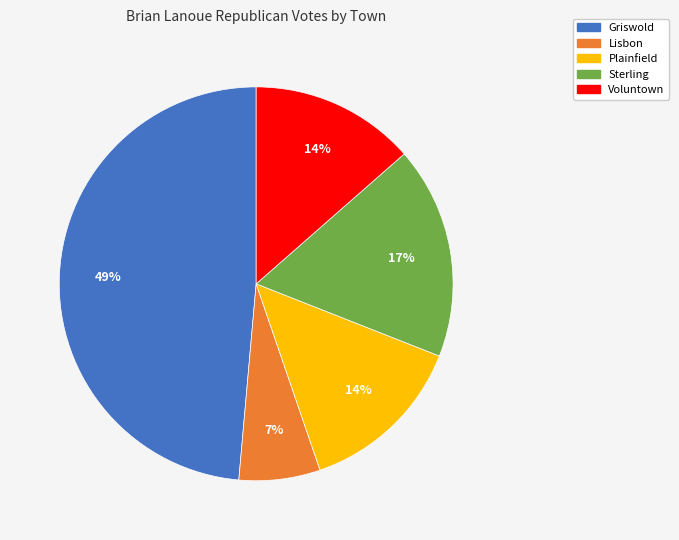

Is there any slice that represents more than half of the pie?

No